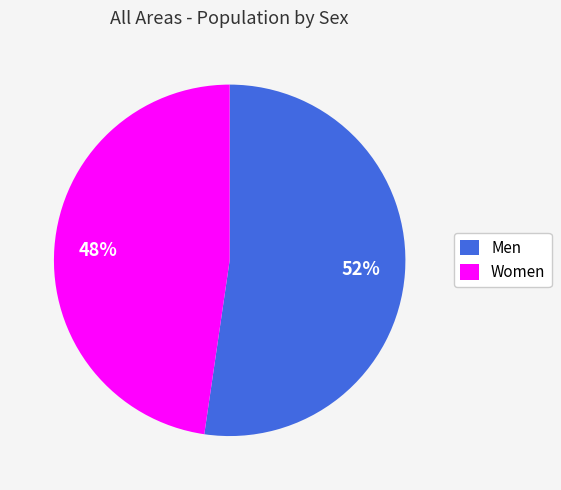

To the nearest percent, what portion does Women represent?

48%